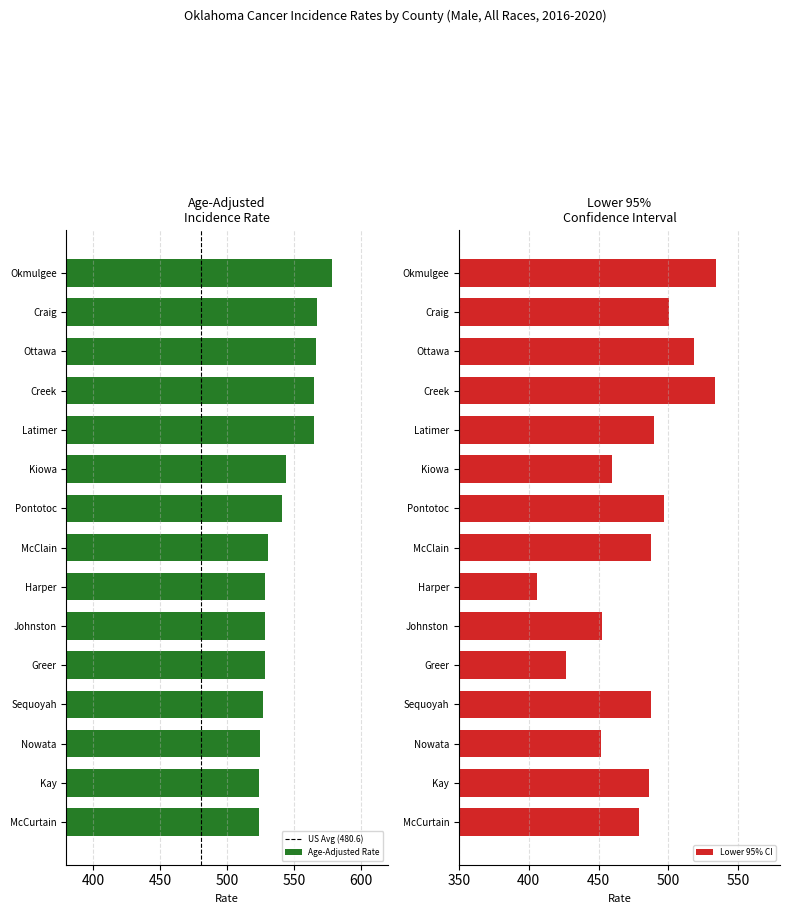

What position from the left is Creek?

4